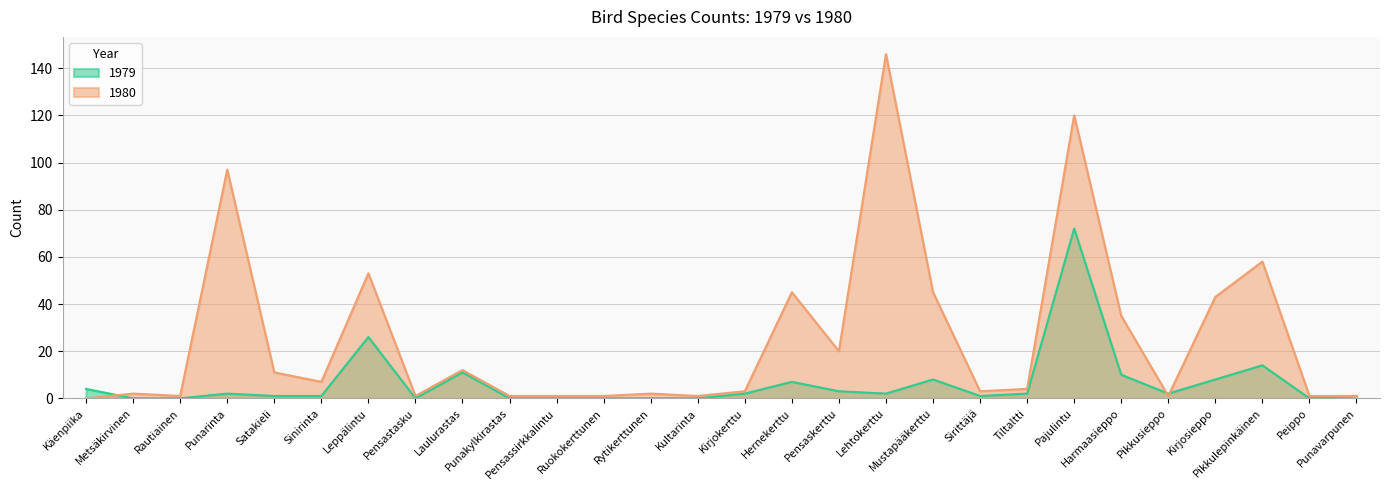

At how many categories does at least one series exceed 98?

2